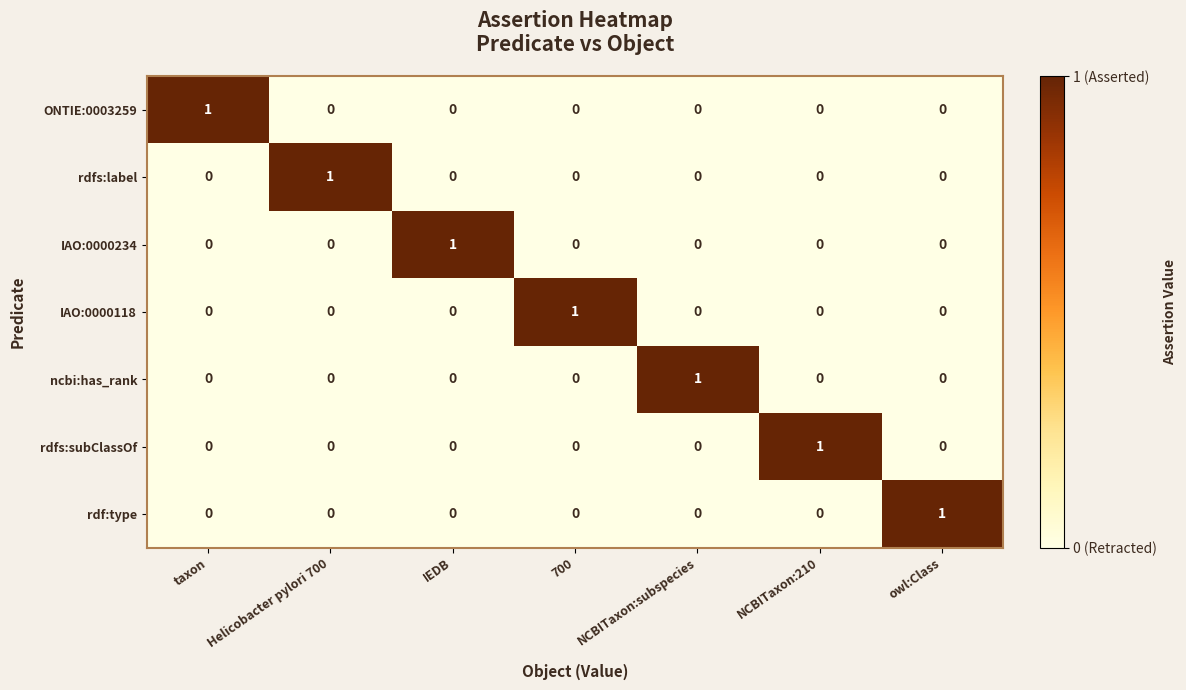

The value of ncbi:has_rank at IEDB is -1. True or false?

False